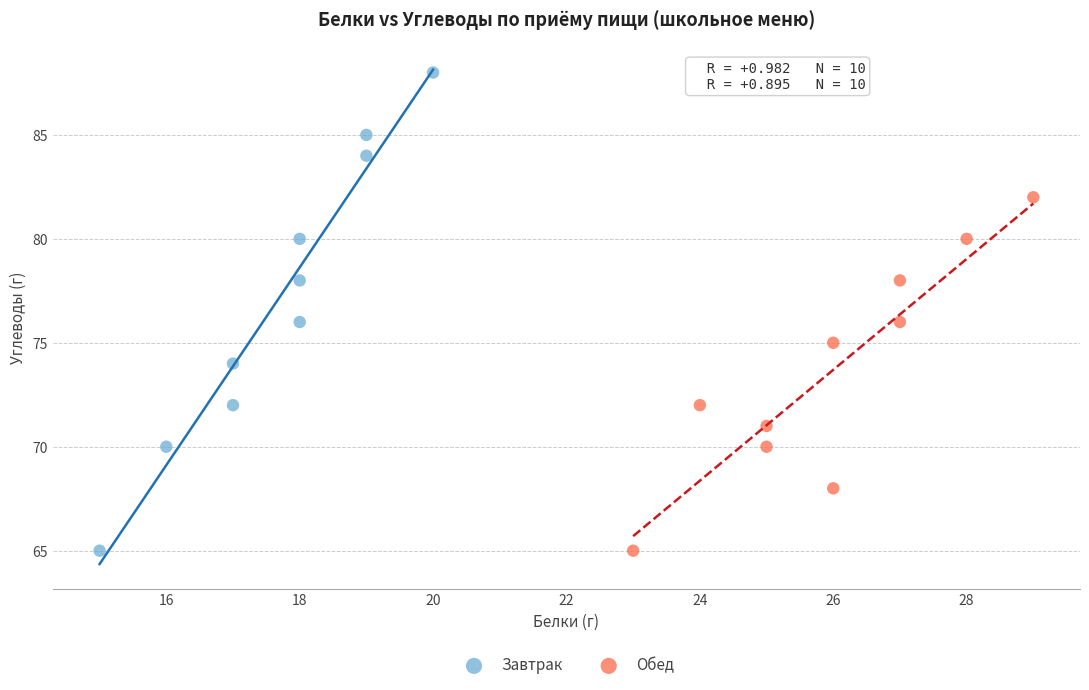

Which series has the largest Y range (max minus min)?

Завтрак